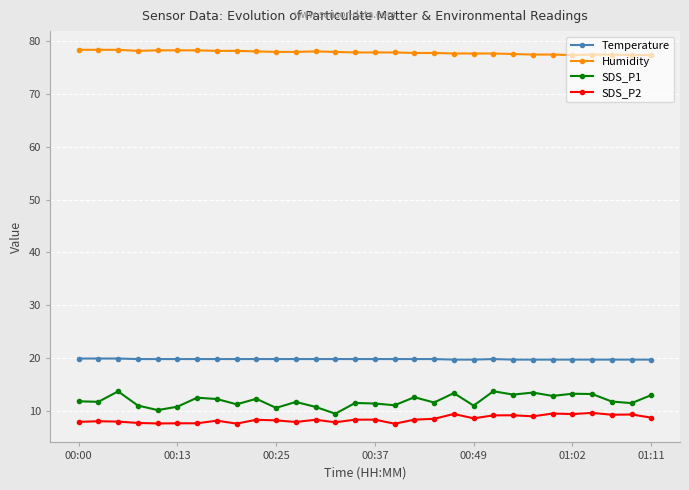

List the series in order of their peak value, highest first.

Humidity, Temperature, SDS_P1, SDS_P2